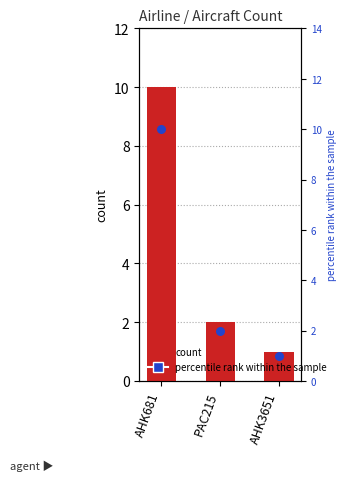

What is the total value across all series at PAC215?

4